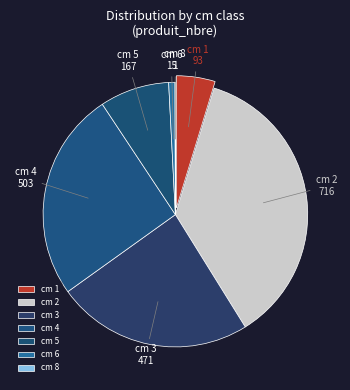

Does any single category account for the majority?

No